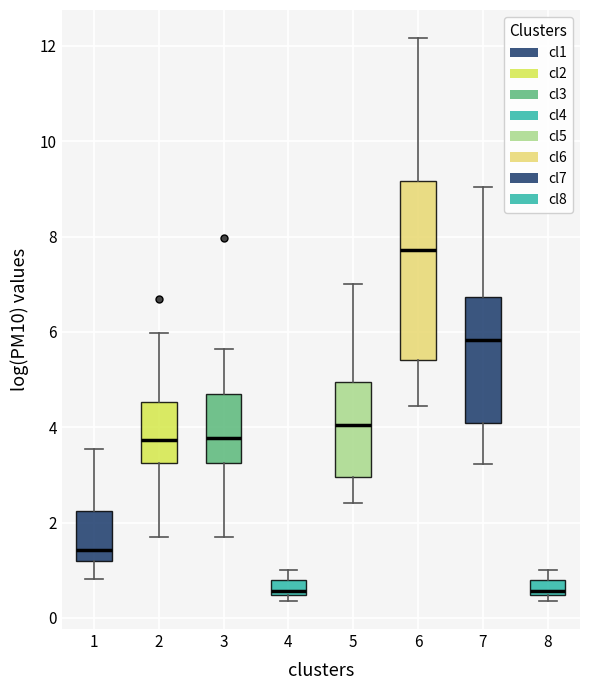

Comparing the boxes themselves (not the whiskers), which one is the tallest?

6